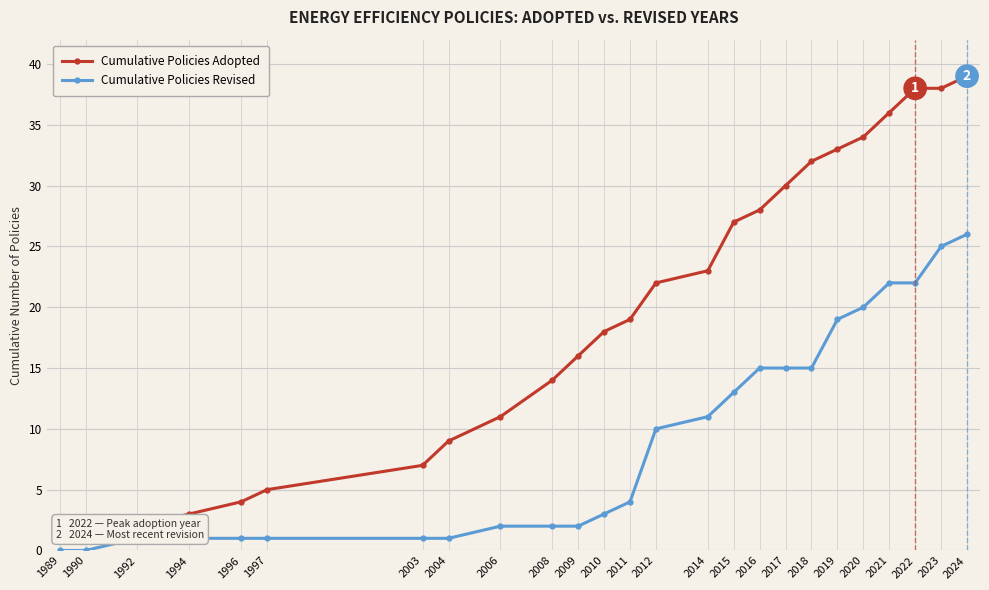

Where does the Cumulative Policies Revised series first go above 4?

2012